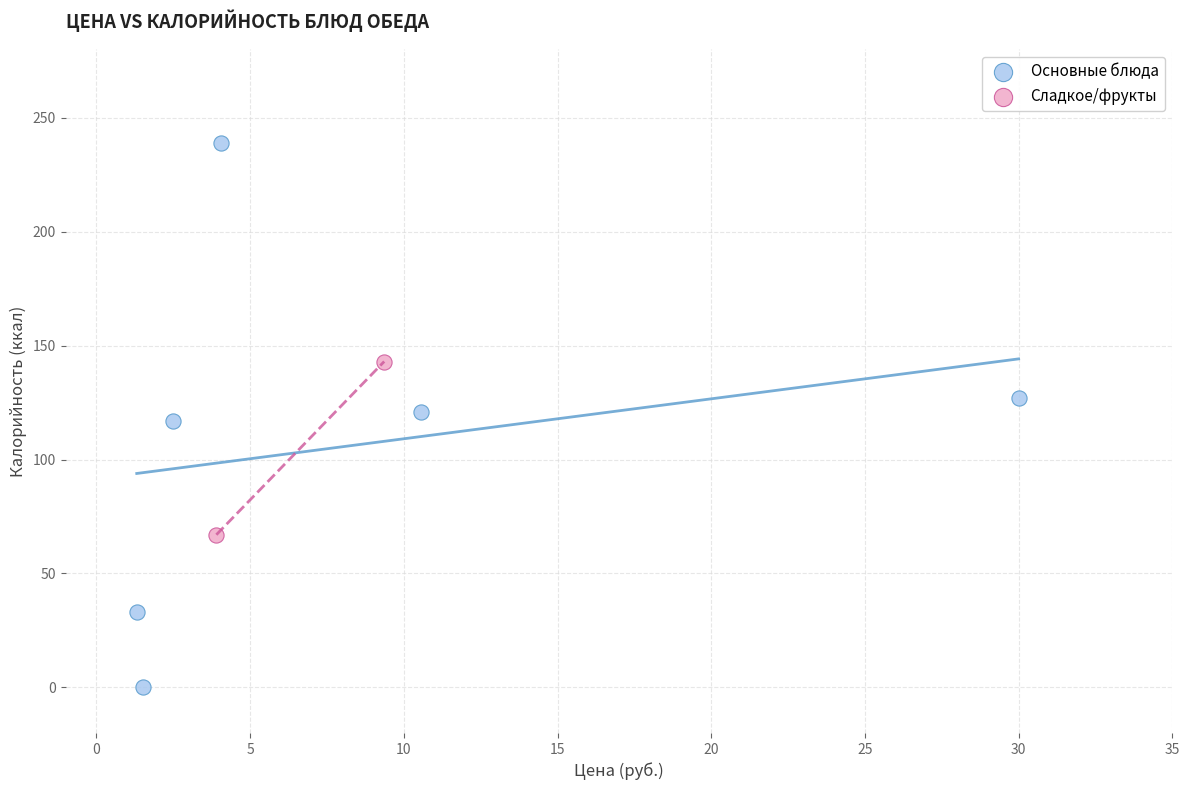

What are all the series names shown in the legend?

Основные блюда, Сладкое/фрукты